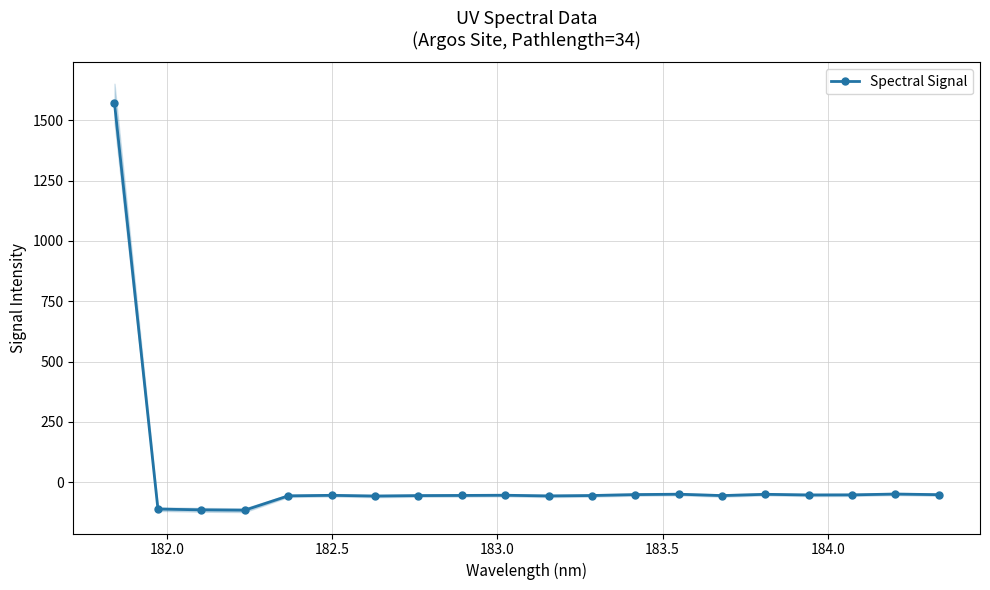

What is the smallest value displayed?

-116.3